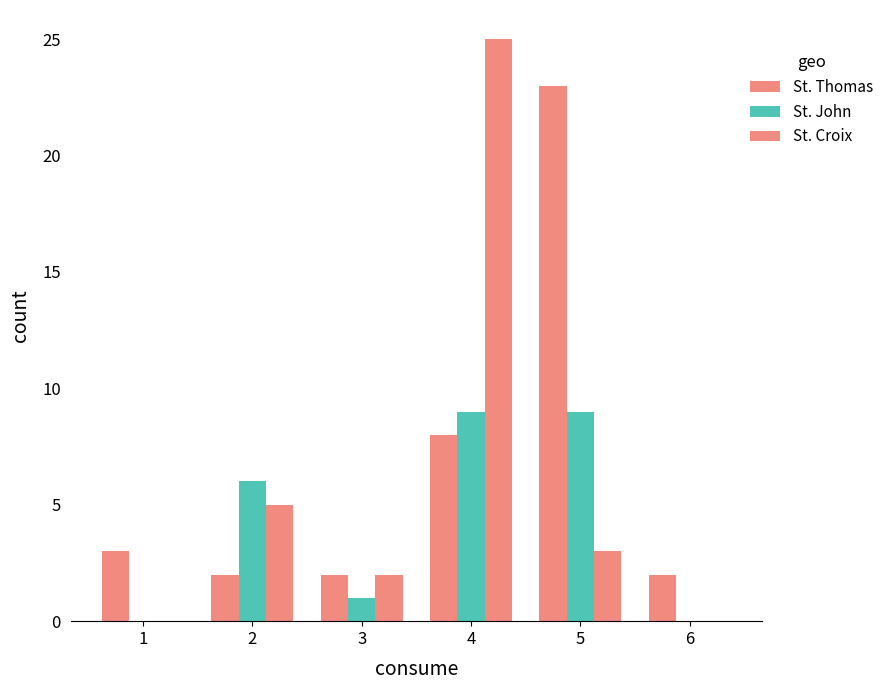

Reading left to right, transcribe all the data shown in this chart.

St. Thomas: 1=3	2=2	3=2	4=8	5=23	6=2
St. John: 1=0	2=6	3=1	4=9	5=9	6=0
St. Croix: 1=0	2=5	3=2	4=25	5=3	6=0